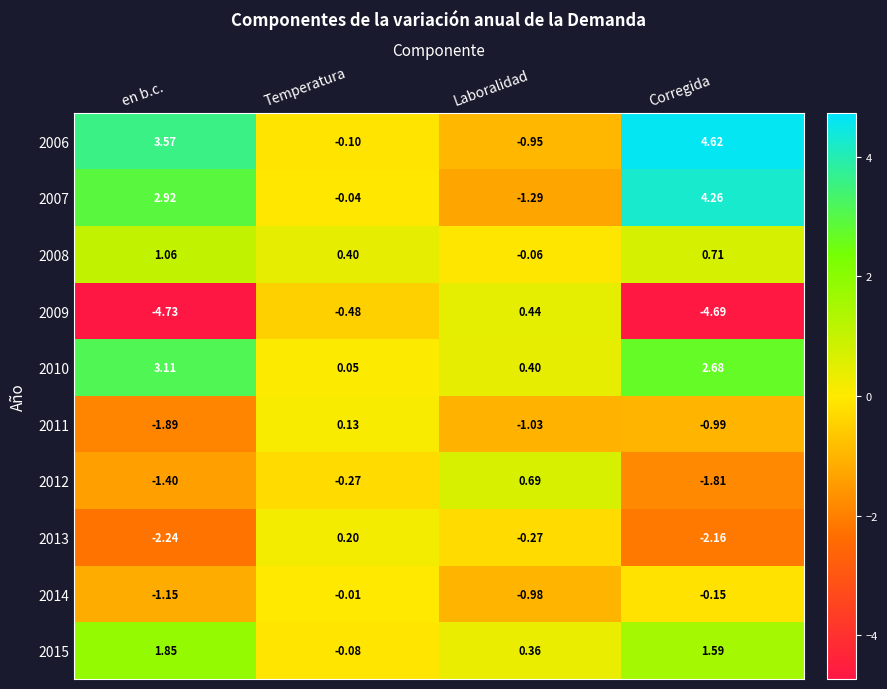

Which category has the highest value in the 2011 series?

Temperatura